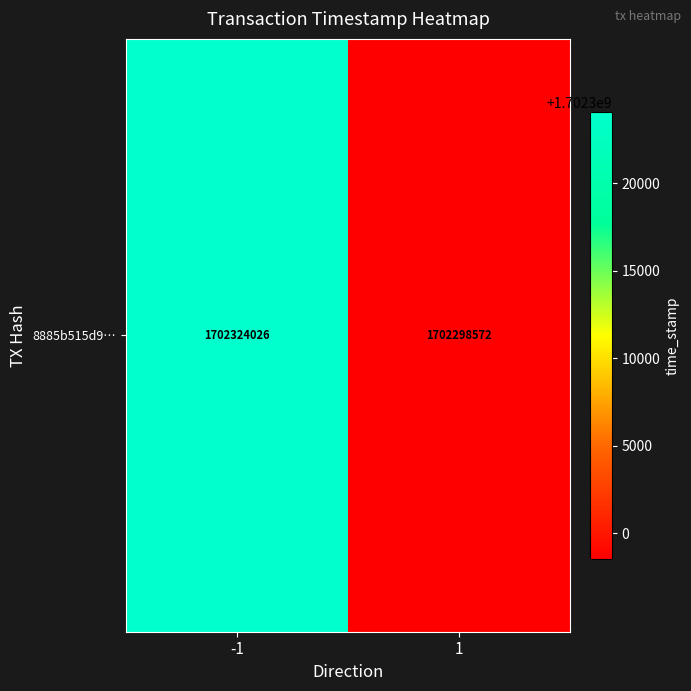

What is the smallest value displayed?

1702298572